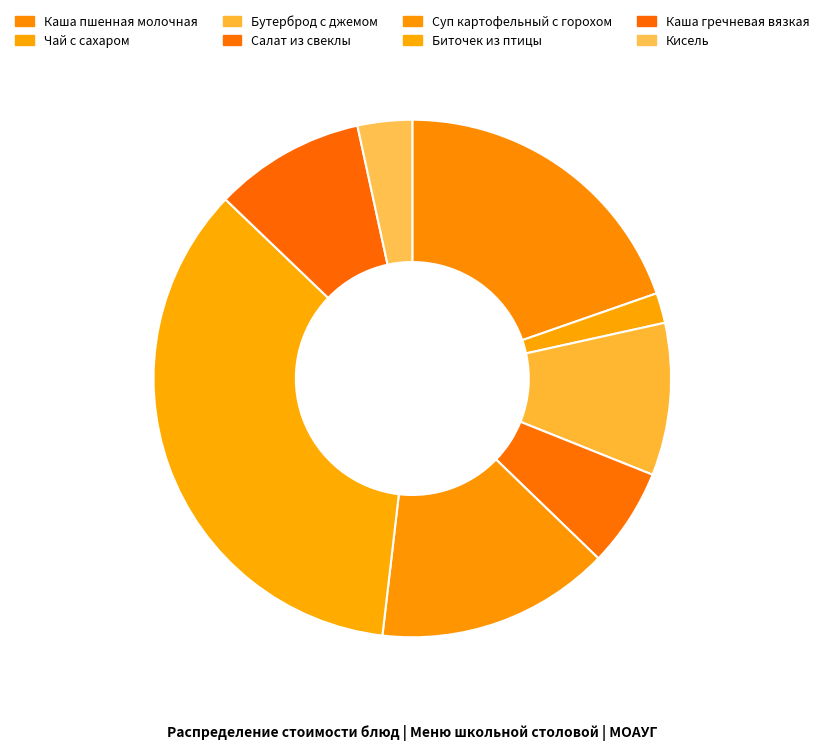

How many slices are in this pie chart?

8